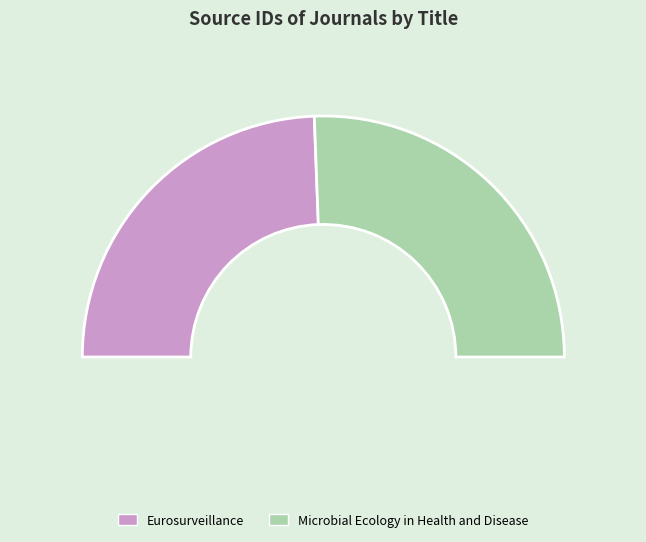

Which category has the smallest portion of the pie?

Eurosurveillance